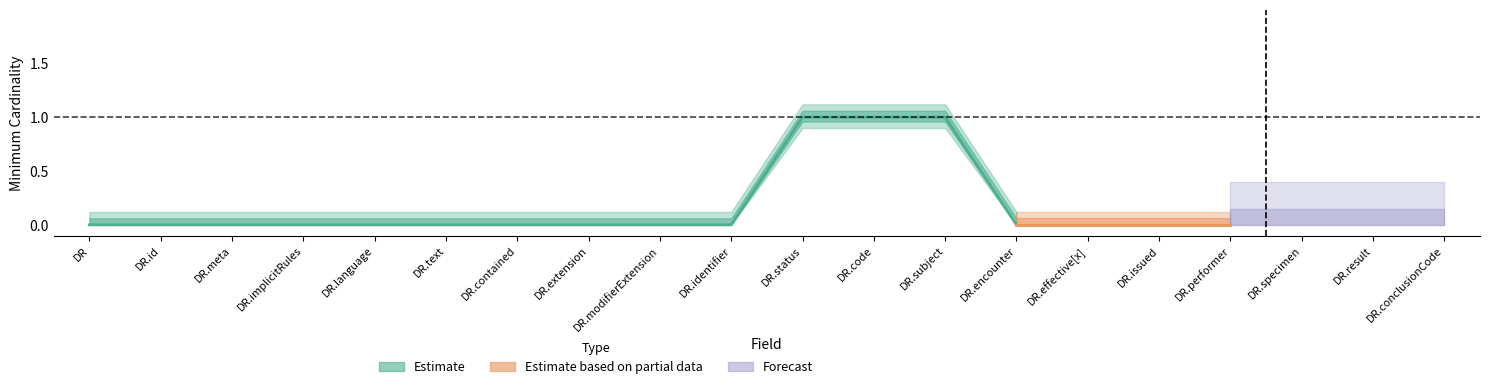

How many data points does each series have?

20